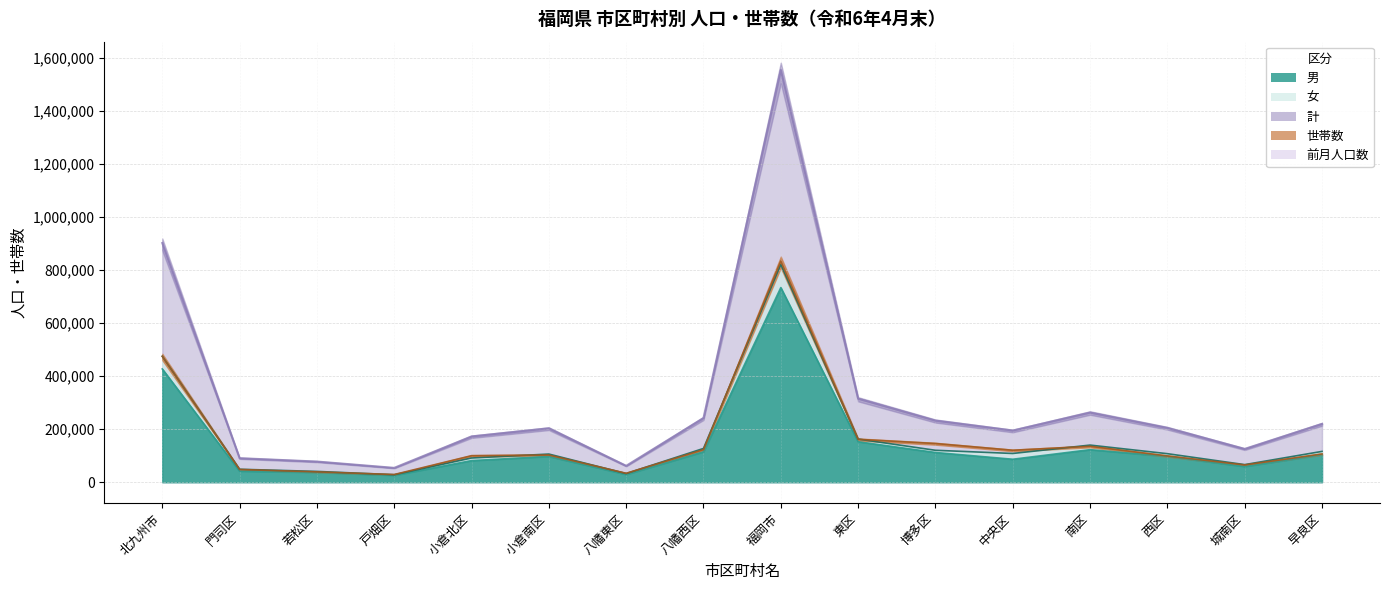

At which label does 世帯数 first exceed 106426?

北九州市